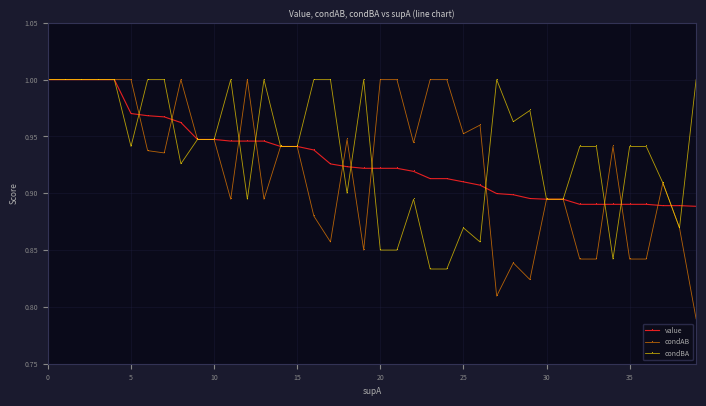

How many condBA values are between 0 and 1?

40